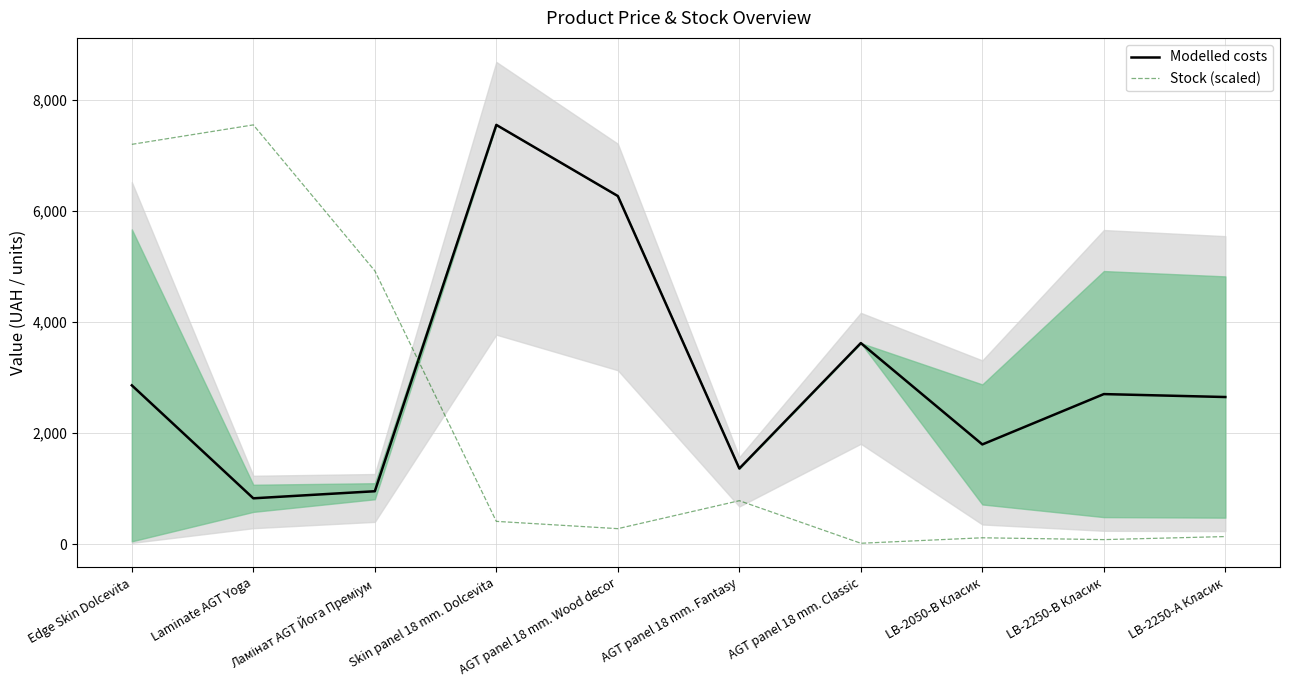

Reading left to right, what are all the values shown in this chart?

Modelled costs: Edge Skin Dolcevita=2861.8	Laminate AGT Yoga=830.2	Ламінат AGT Йога Преміум=957.4	Skin panel 18 mm. Dolcevita=7545.9	AGT panel 18 mm. Wood decor=6266.7	AGT panel 18 mm. Fantasy=1366.1	AGT panel 18 mm. Classic=3622.2	LB-2050-В Класик=1799.0	LB-2250-В Класик=2704.6	LB-2250-А Класик=2651.8
Stock (scaled): Edge Skin Dolcevita=7195.9	Laminate AGT Yoga=7545.9	Ламінат AGT Йога Преміум=4921.2	Skin panel 18 mm. Dolcevita=415.6	AGT panel 18 mm. Wood decor=284.3	AGT panel 18 mm. Fantasy=787.4	AGT panel 18 mm. Classic=21.9	LB-2050-В Класик=120.3	LB-2250-В Класик=87.5	LB-2250-А Класик=142.2